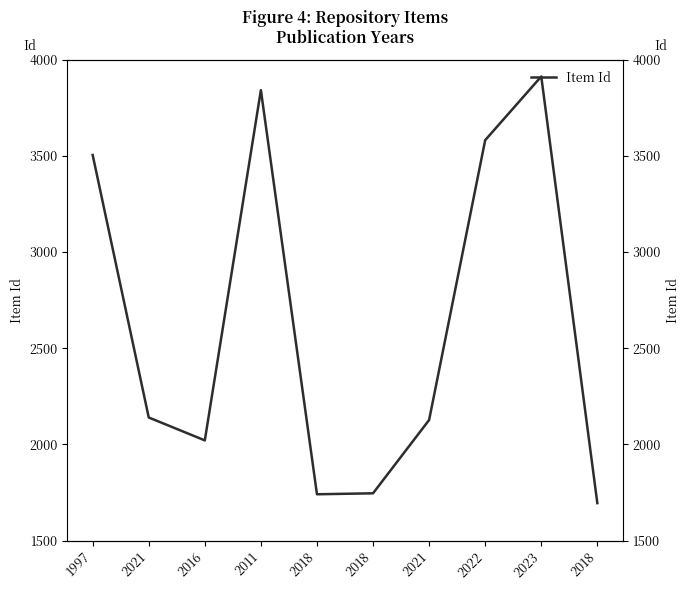

What is the value of the 5th point from the left?

1741